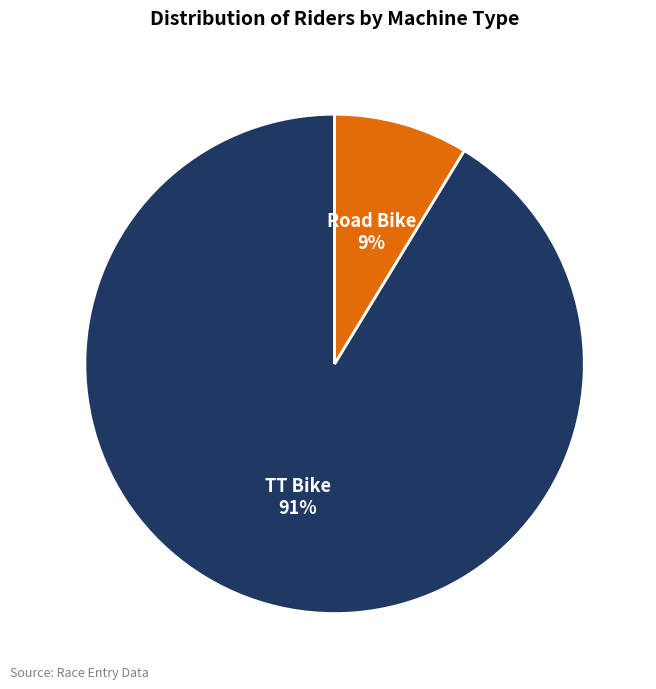

Which category has the biggest portion of the pie?

TT Bike